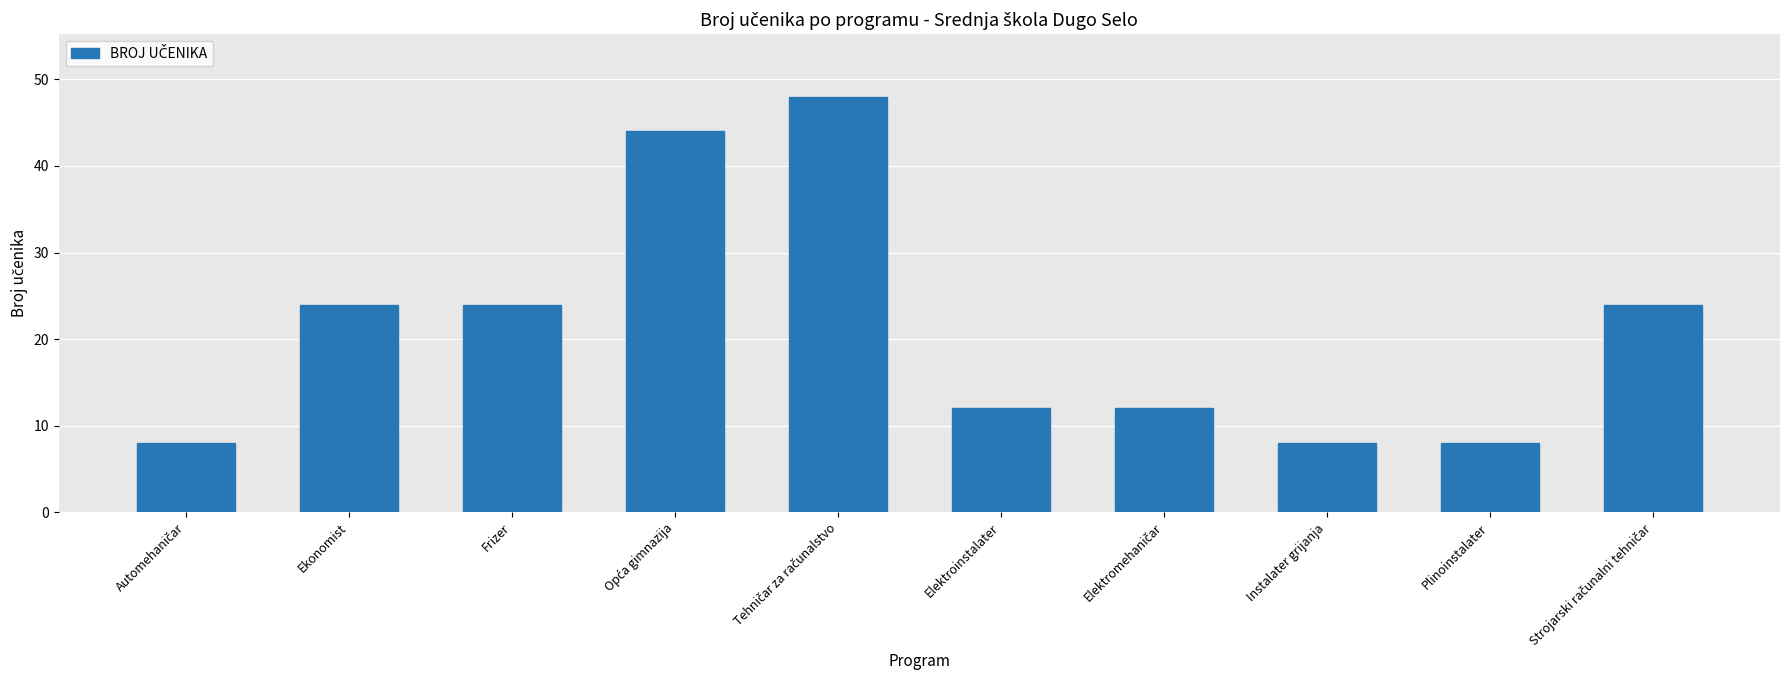

Count the number of categories in the chart.

10